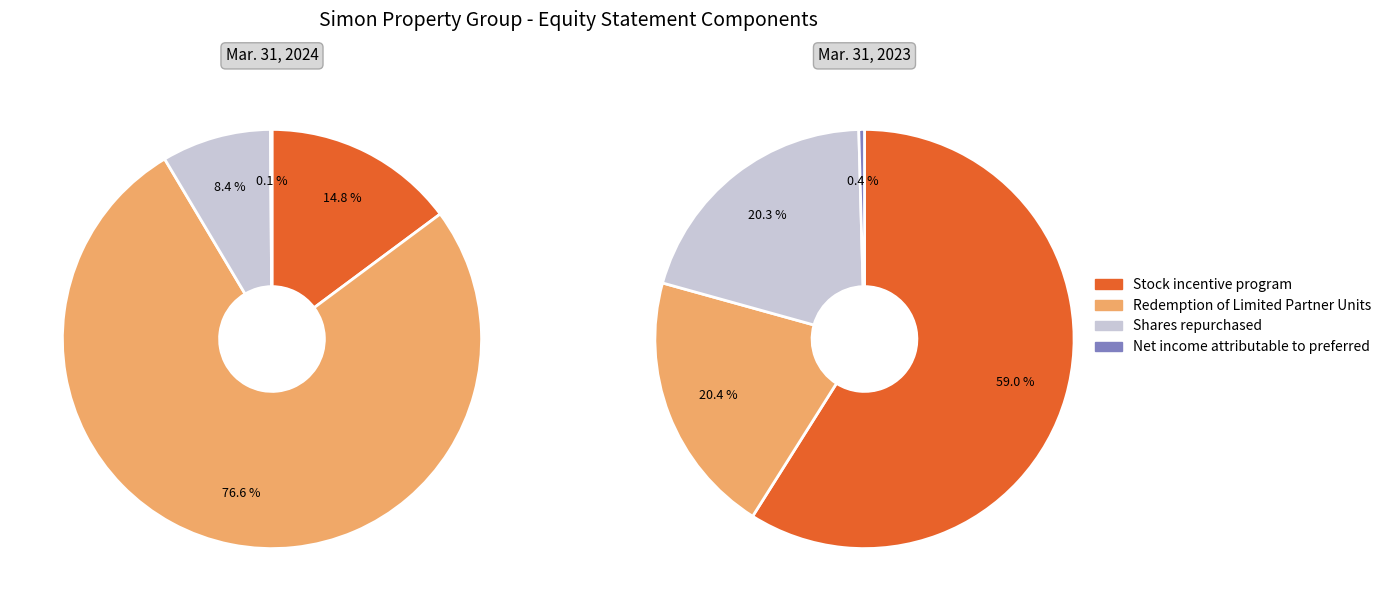

Is there a majority slice in this chart?

Yes